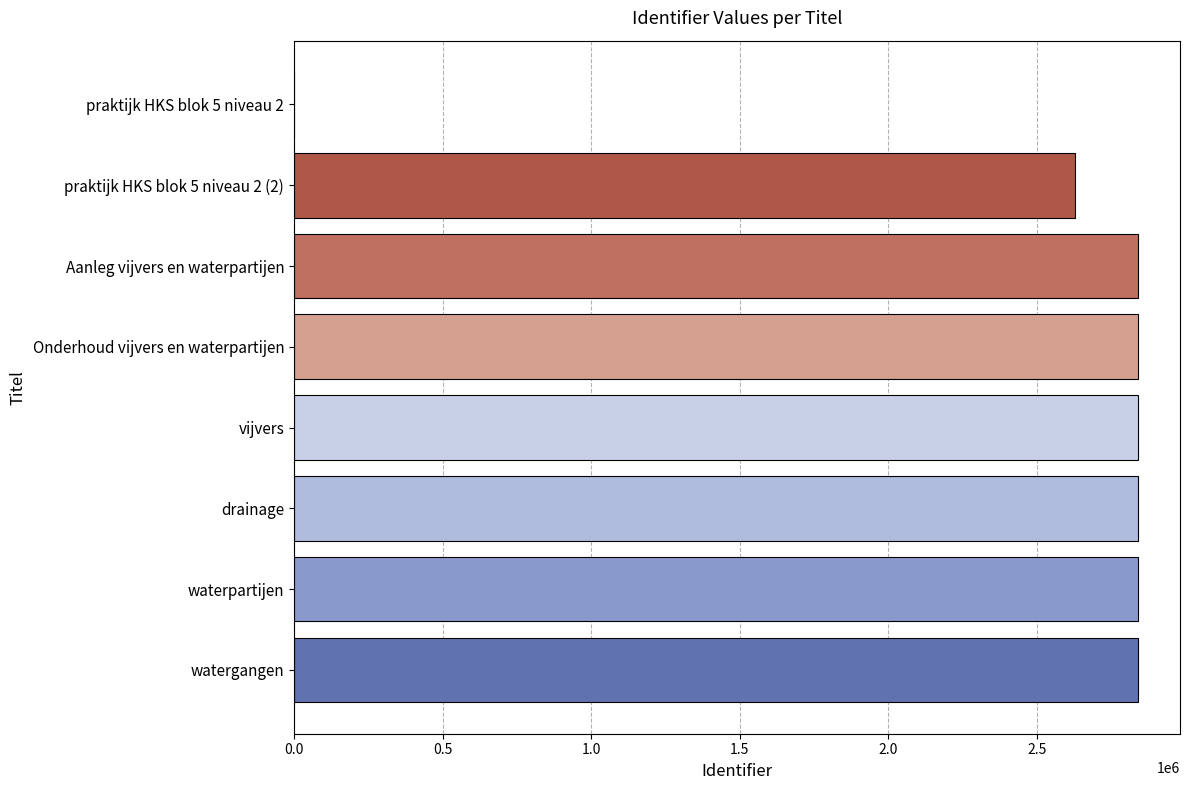

What is the average value?

2457839